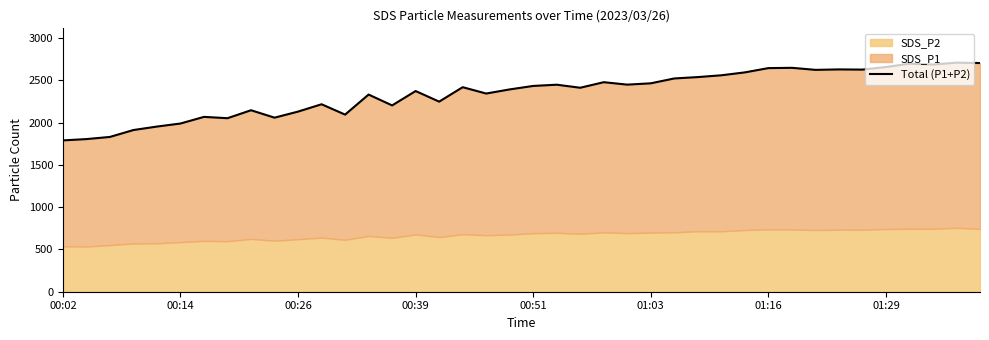

True or false: the data shows 2094.8 at 12.

True